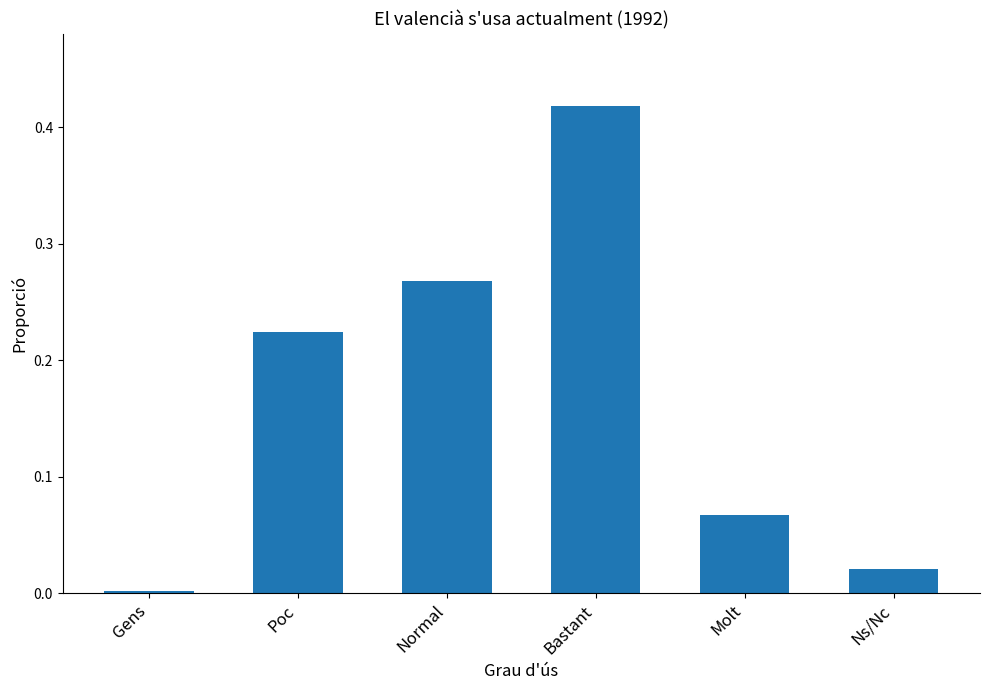

How many series are shown in this chart?

1